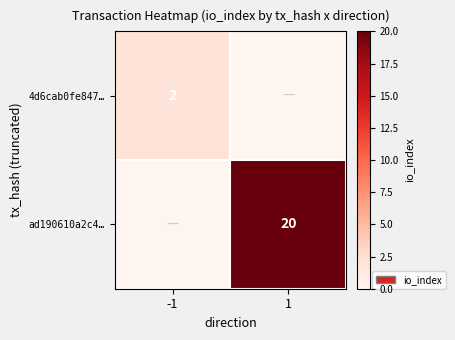

Count the number of categories in the chart.

2